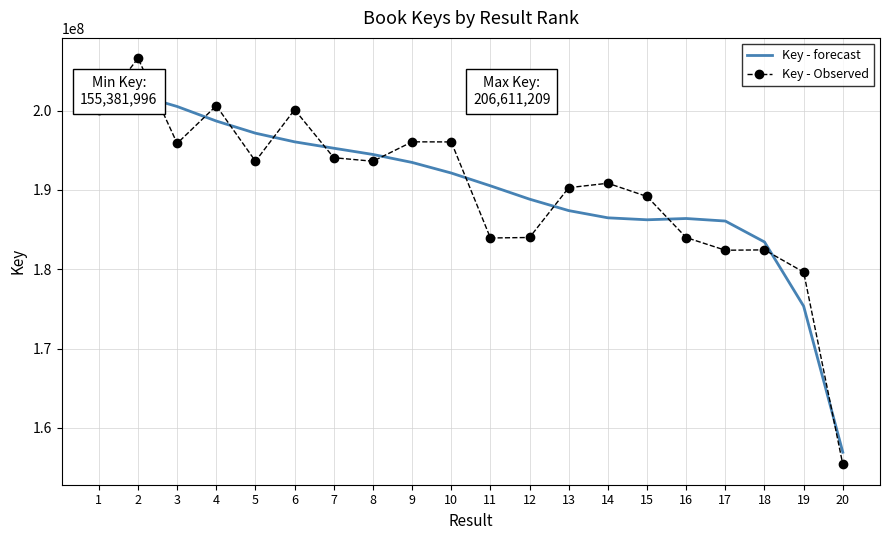

True or false: Key - Observed has a value of 183992169.0 at 16.

True